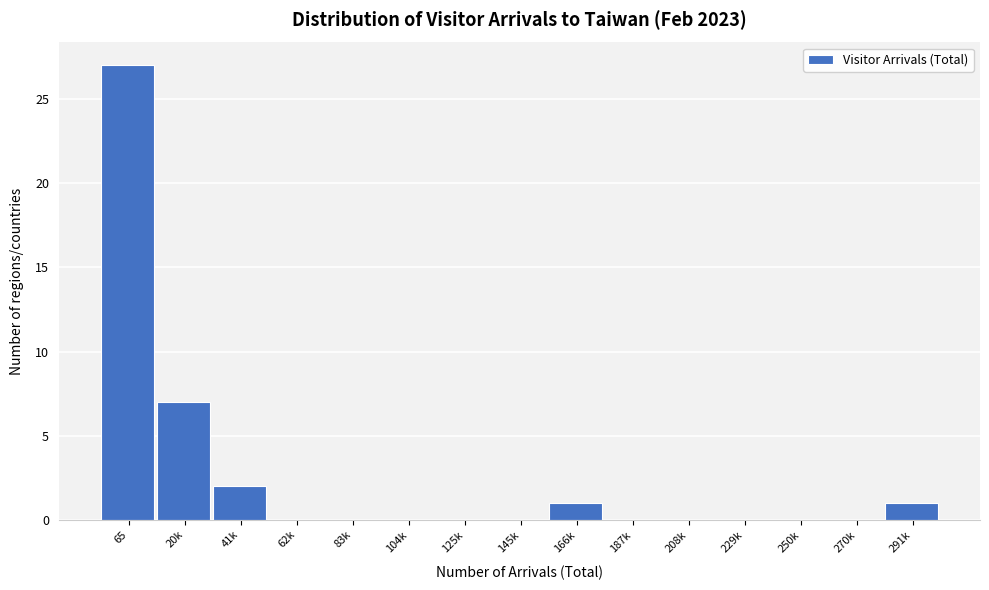

Reading left to right, transcribe all the data shown in this chart.

65=27	20k=7	41k=2	62k=0	83k=0	104k=0	125k=0	145k=0	166k=1	187k=0	208k=0	229k=0	250k=0	270k=0	291k=1